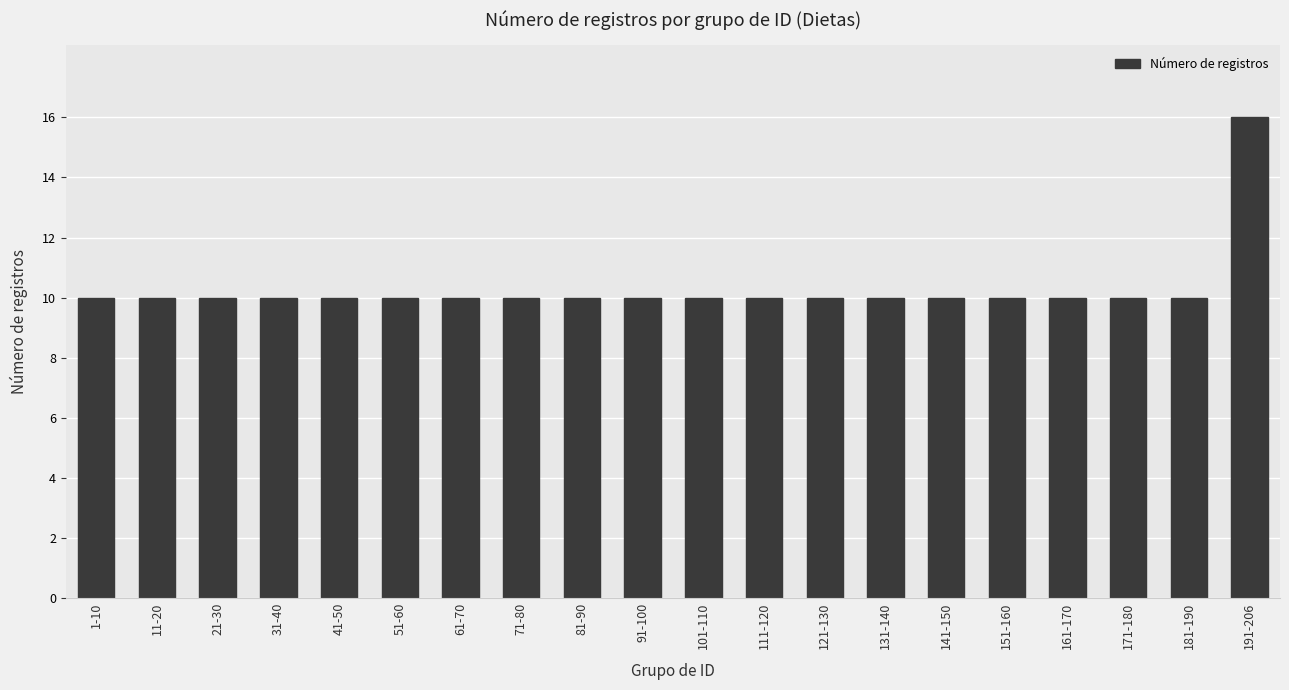

What position from the left is 21-30?

3